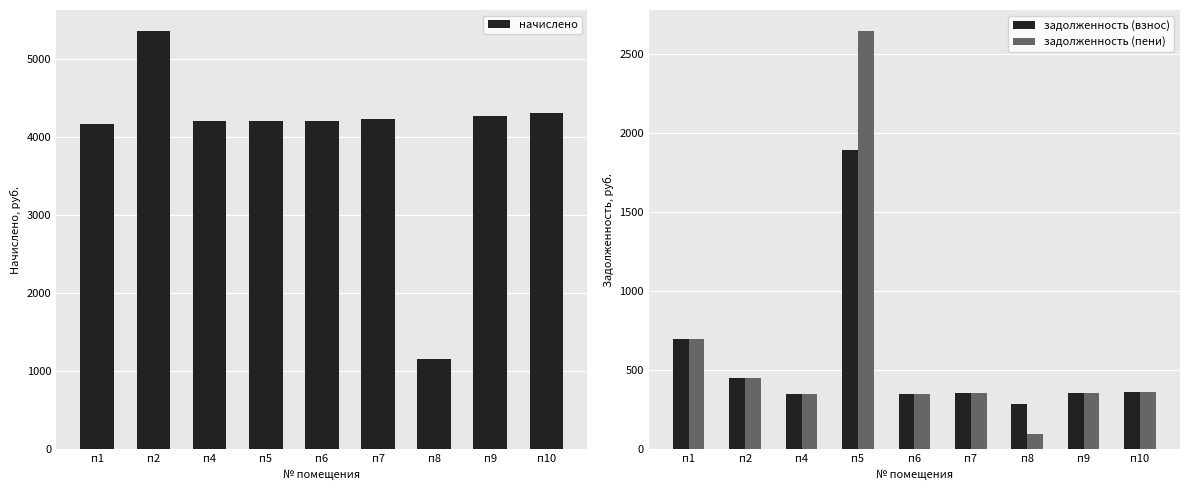

At which category is the sum across all series the highest?

п5